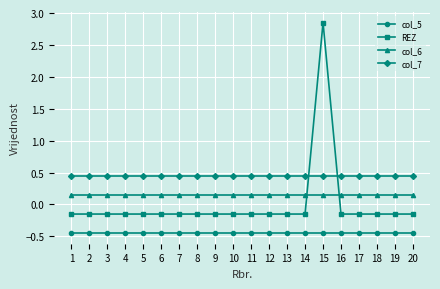

What is the sum of all col_5 values?

-9.0